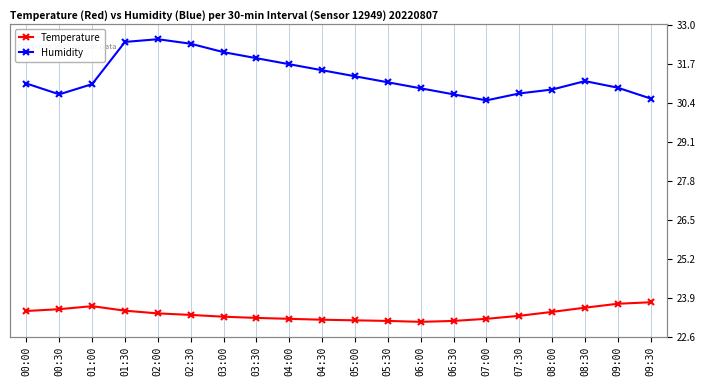

What is the difference between the highest and lowest values at 05:30?

7.9